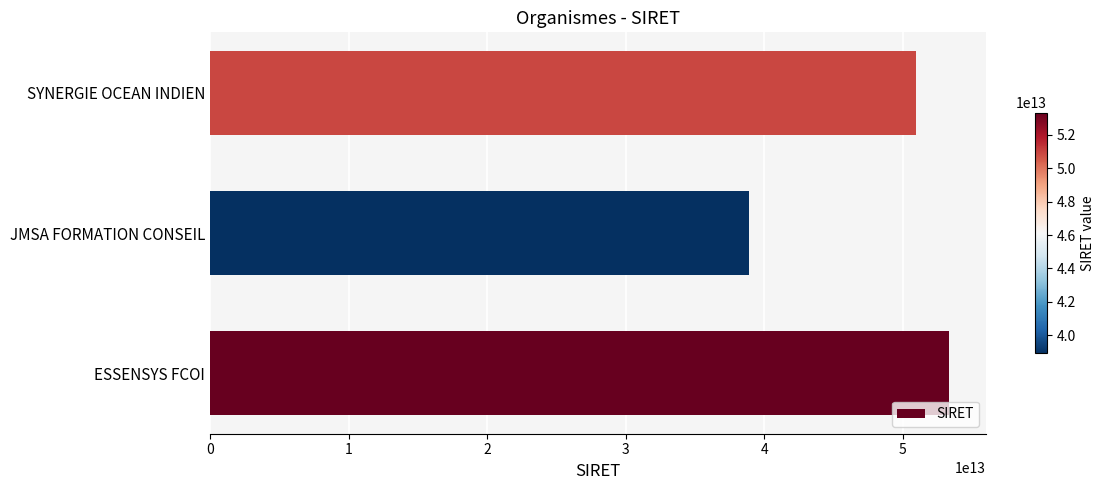

Reading bottom to top, transcribe all the data shown in this chart.

53331452200046	38909782500050	50921839200025